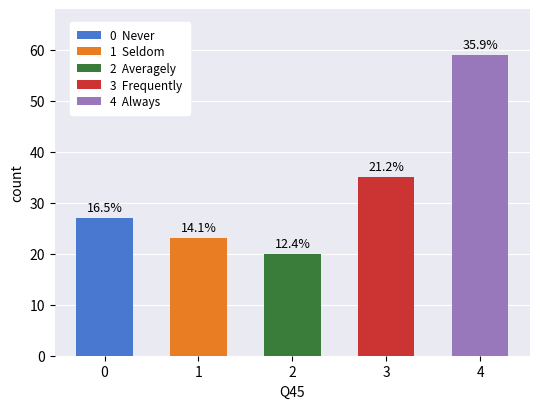

Does the chart contain any negative values?

No